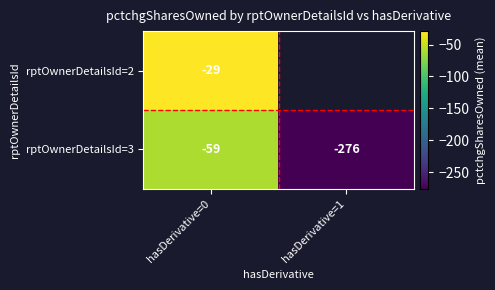

What is the total value across all series at hasDerivative=0?

-88